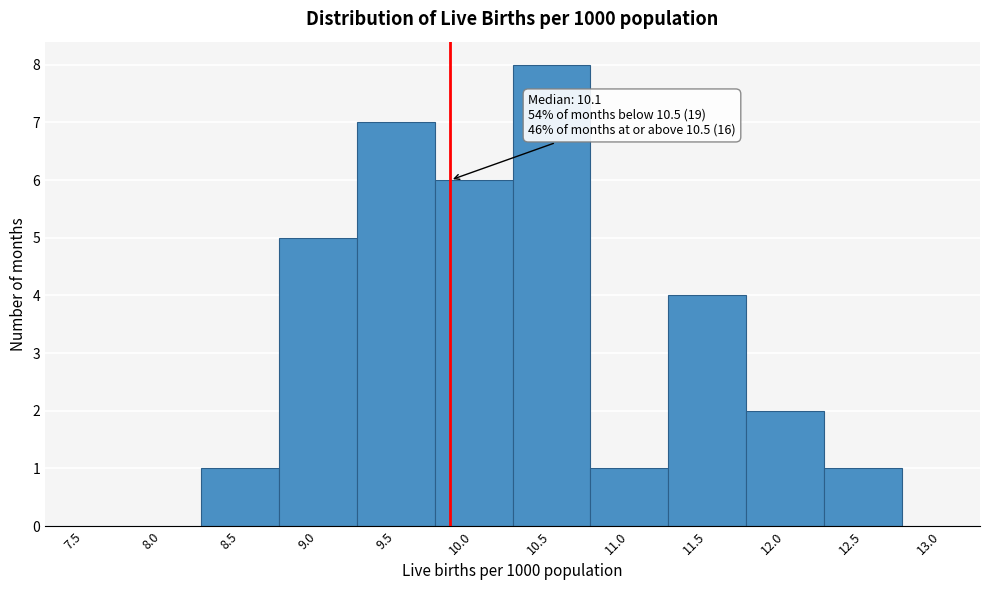

Reading left to right, what are all the values shown in this chart?

7.5=0	8.0=0	8.5=1	9.0=5	9.5=7	10.0=6	10.5=8	11.0=1	11.5=4	12.0=2	12.5=1	13.0=0